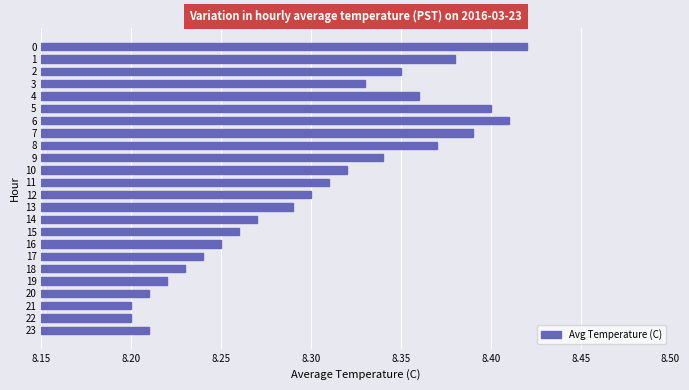

Are the bars grouped side by side (vs. stacked)?

No